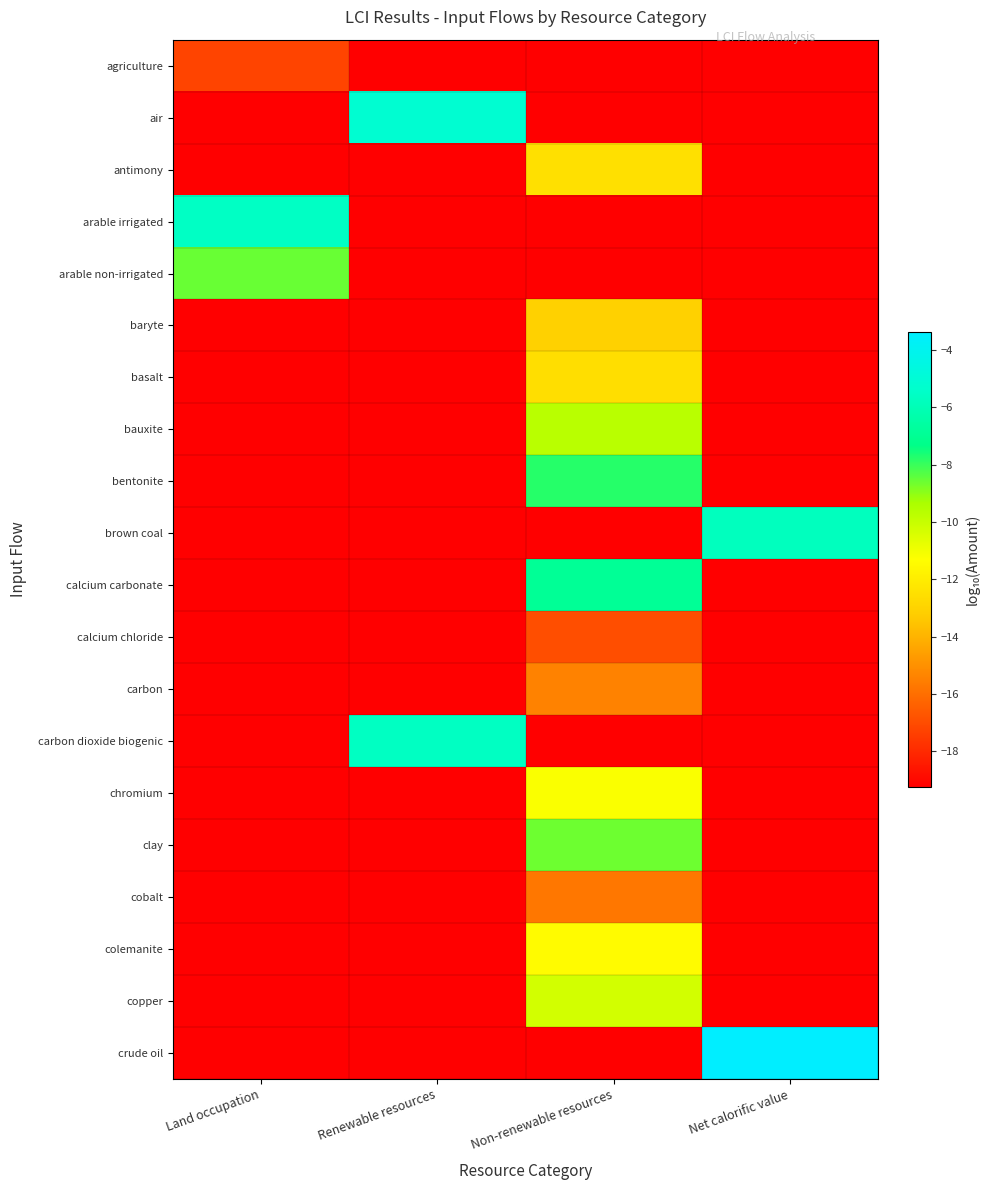

What is the minimum value shown in the chart?

-19.2